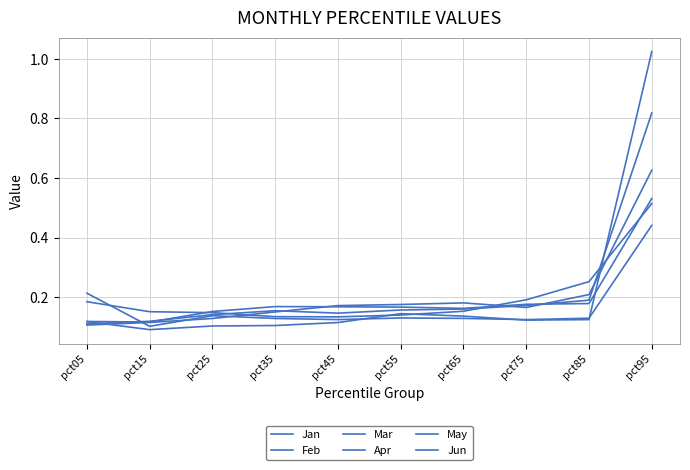

The Mar series shows 1.0 at pct95. True or false?

True